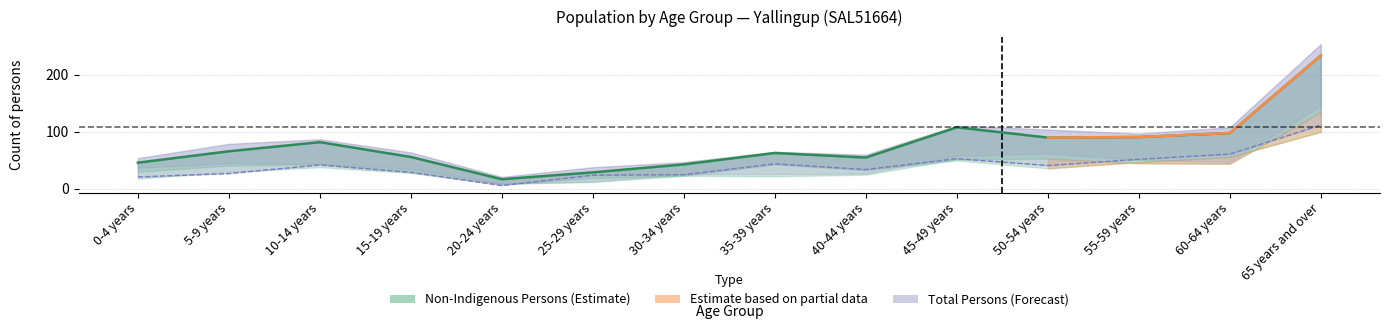

How many interior local peaks (higher than both neighbors) does the data have?

3